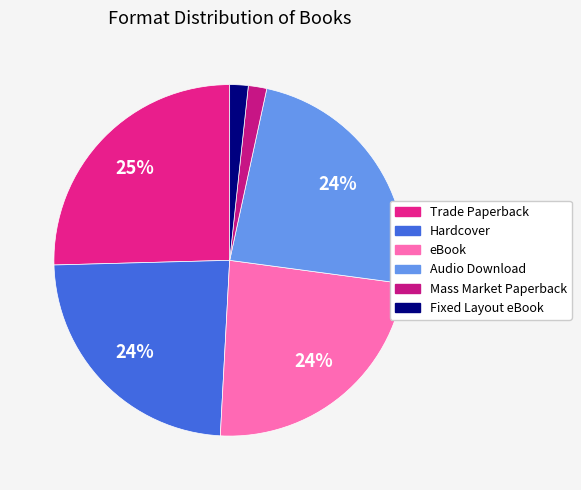

True or false: Hardcover accounts for 24% of the total.

True